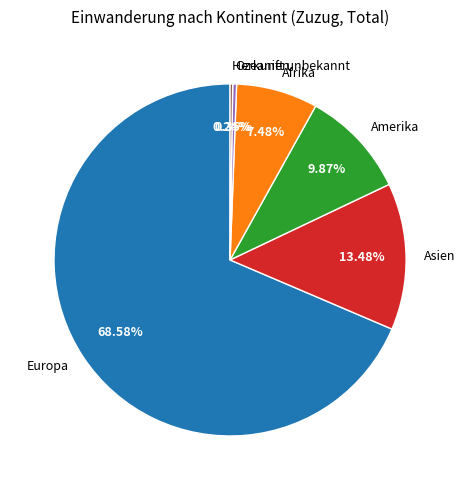

Which slice is the largest?

Europa